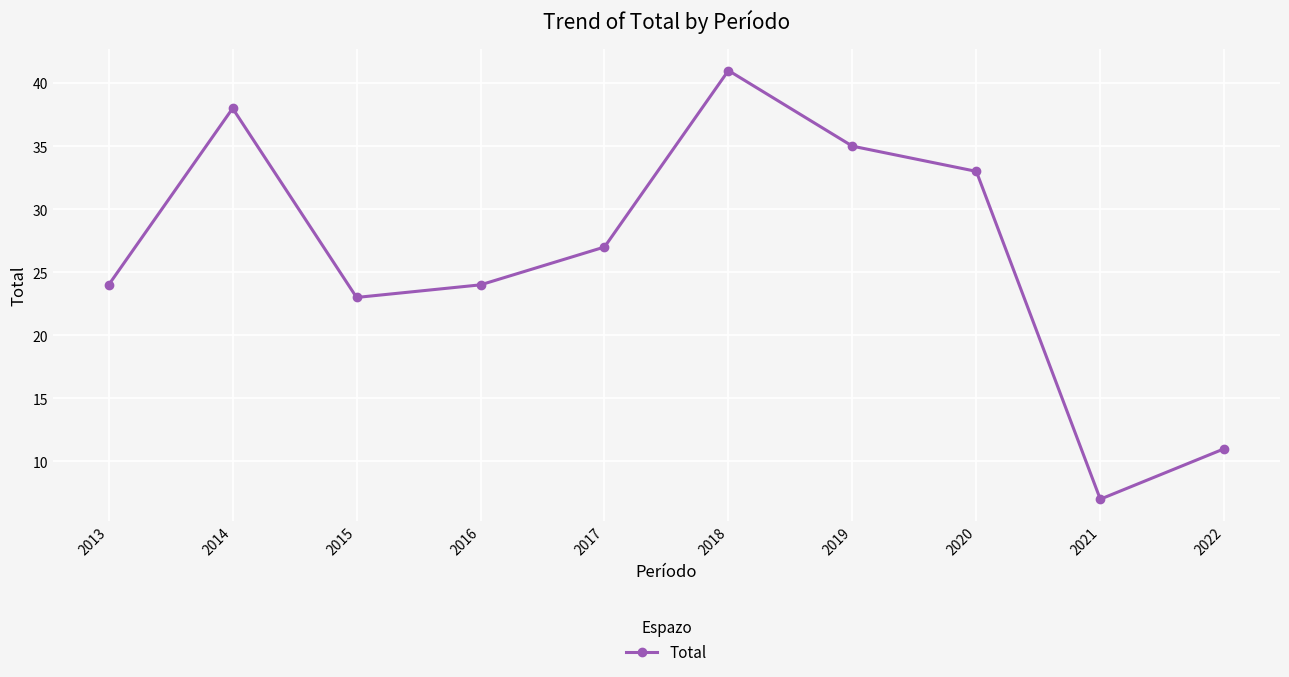

What is the change in value from 2013 to 2021?

-17